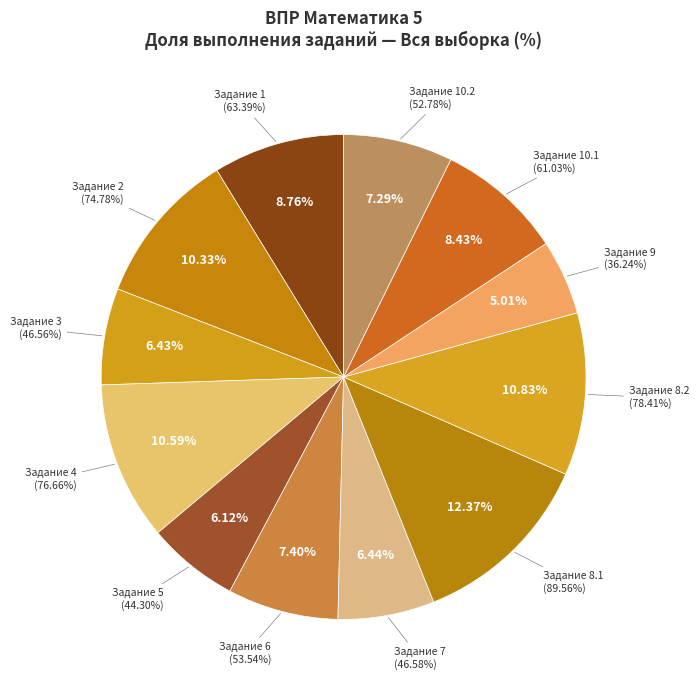

What percentage is the 9 slice, to the nearest percent?

5%